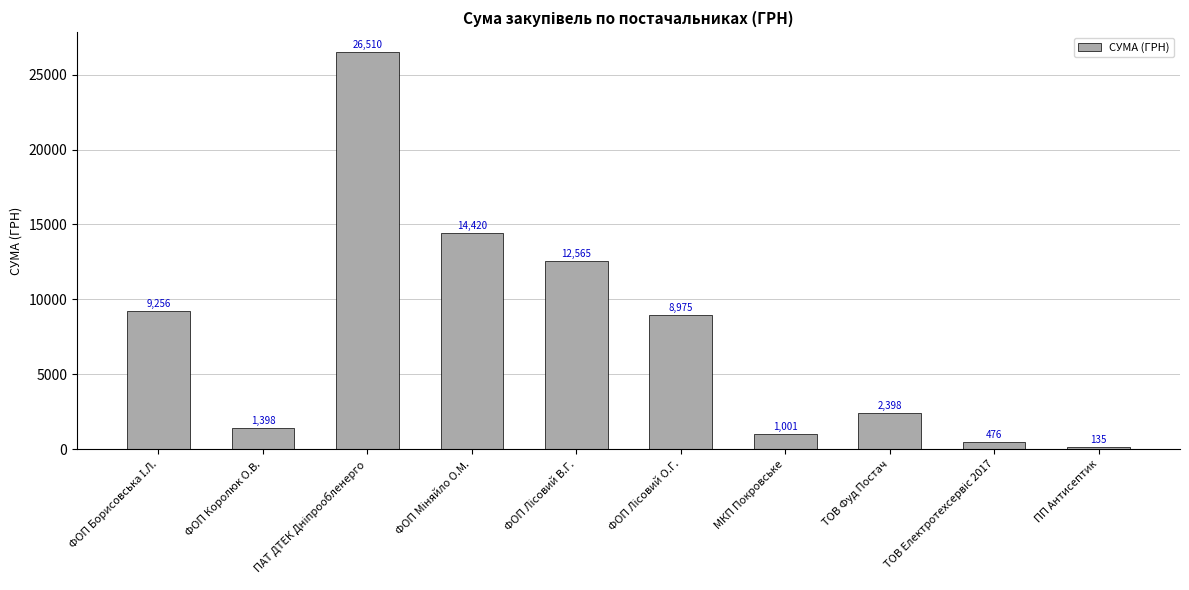

What is the minimum value shown in the chart?

135.0